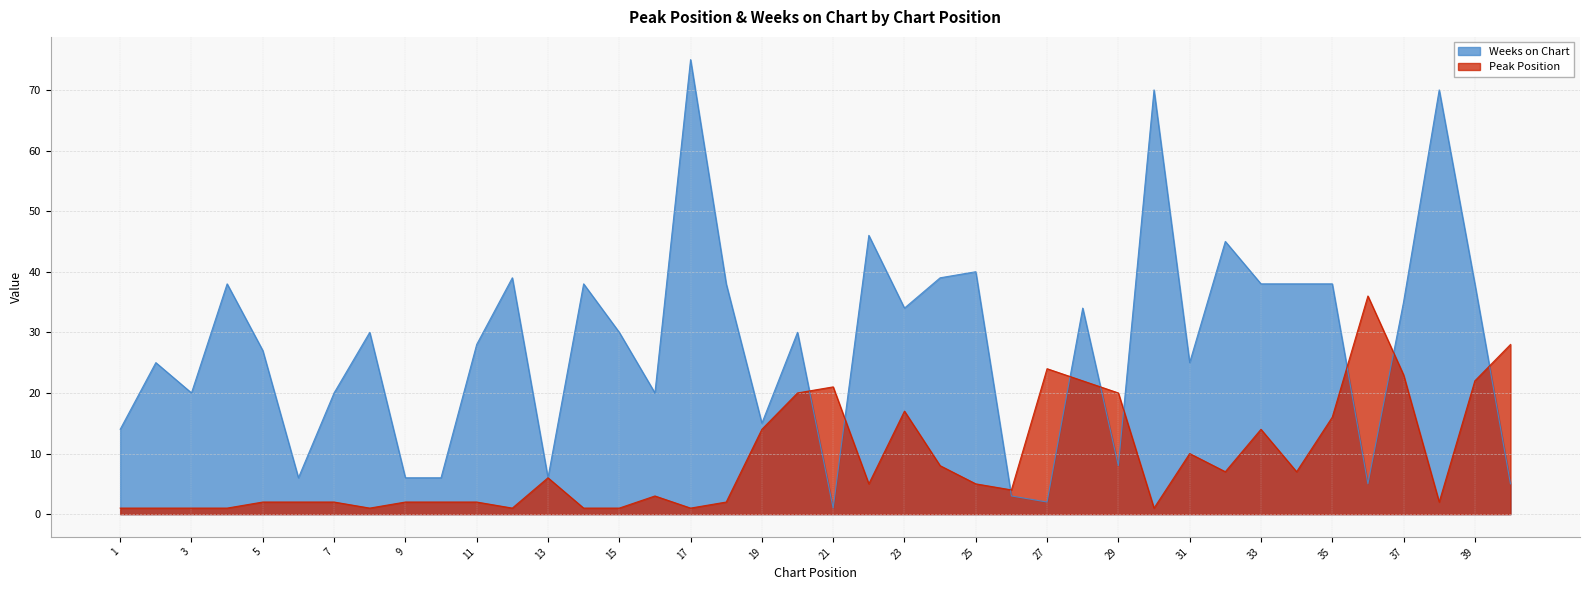

At how many categories does at least one series exceed 44?

5